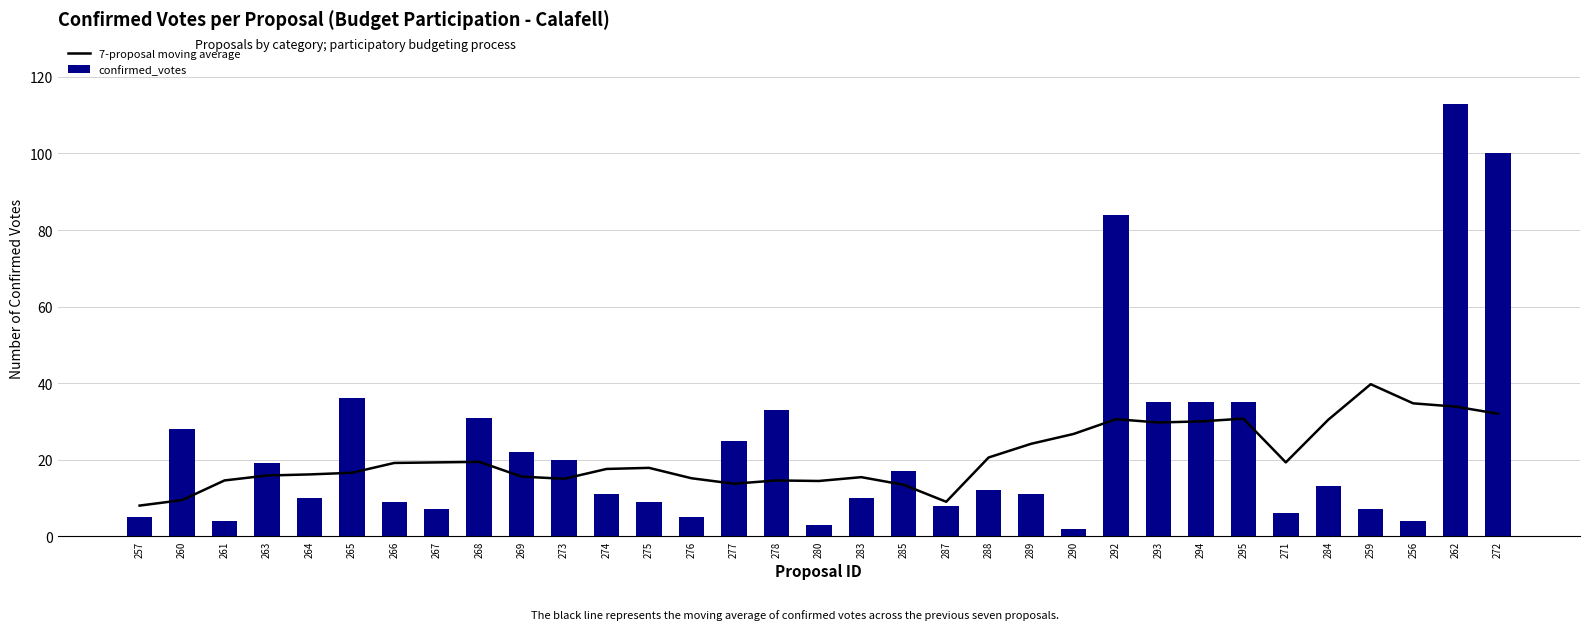

What is the label of the 17th bar from the right?

280